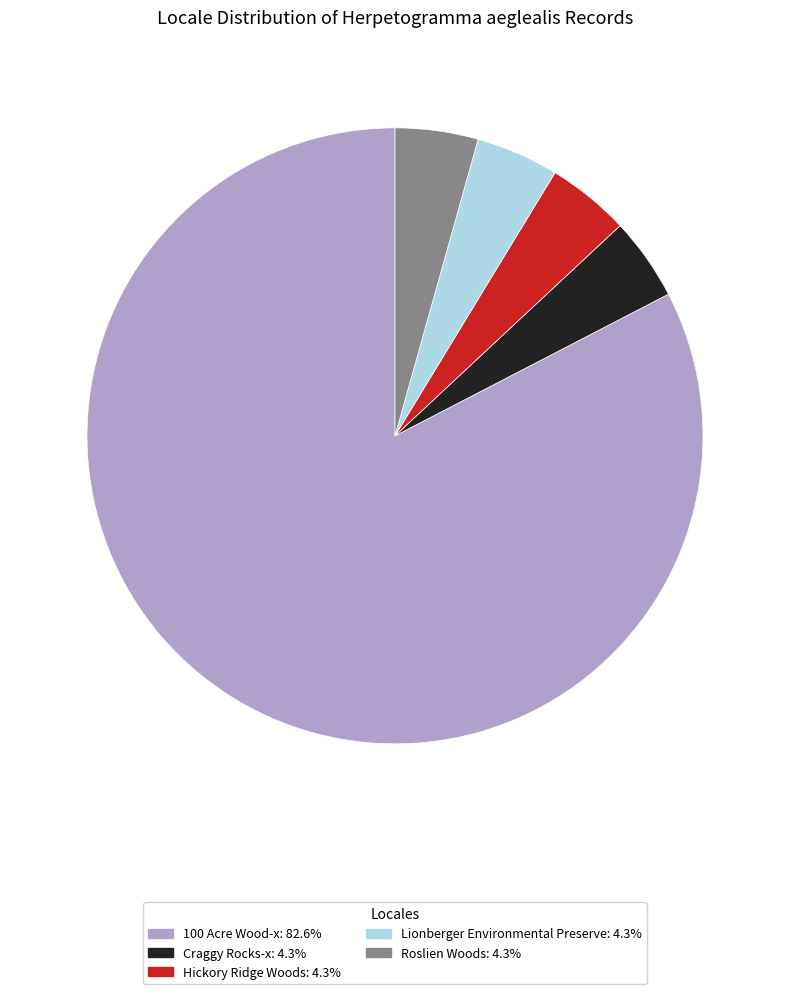

Do Hickory Ridge Woods and Lionberger Environmental Preserve together represent more than half of the pie?

No